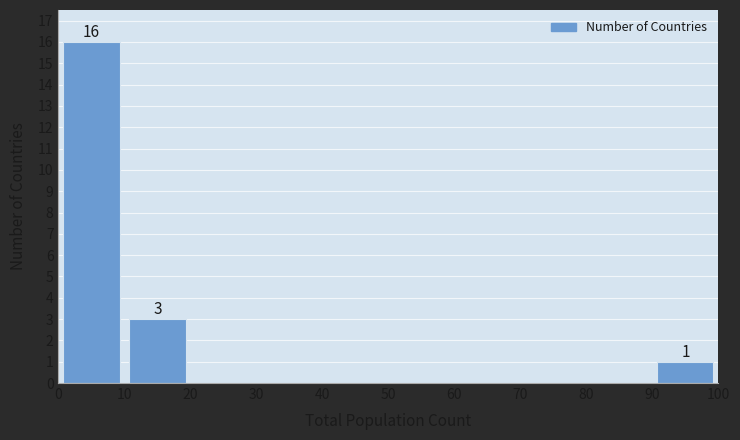

Over which range of the x-axis is the bar tallest?

0 to 10